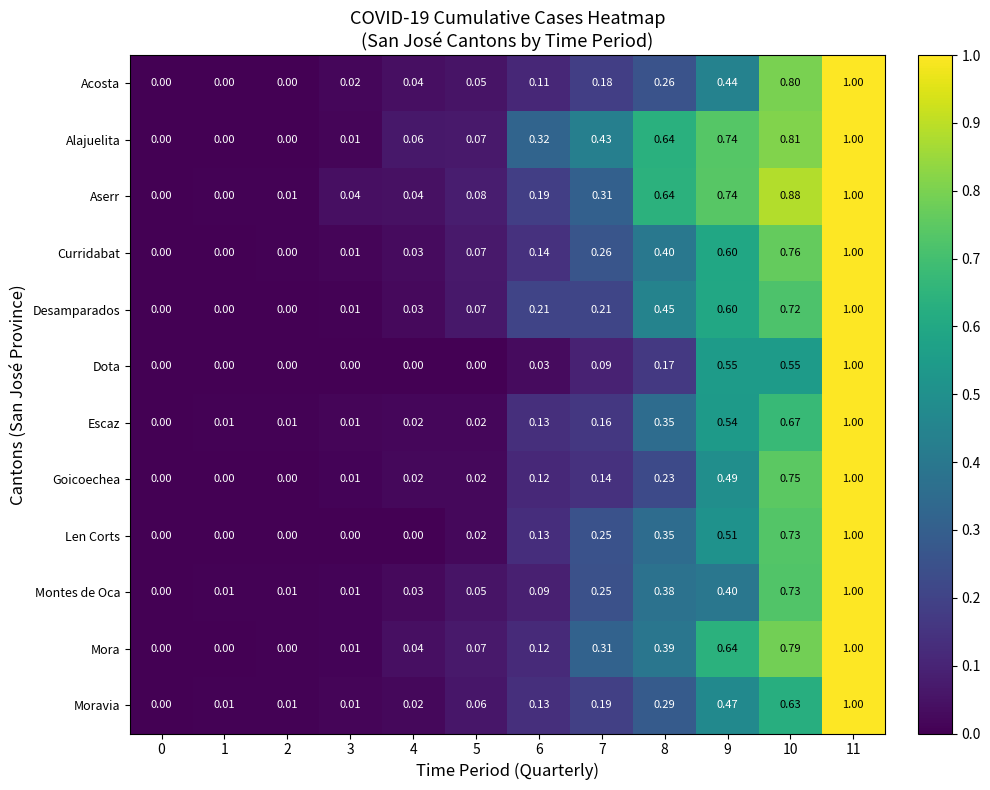

Between 7 and 9, which series saw the biggest shift?

Dota